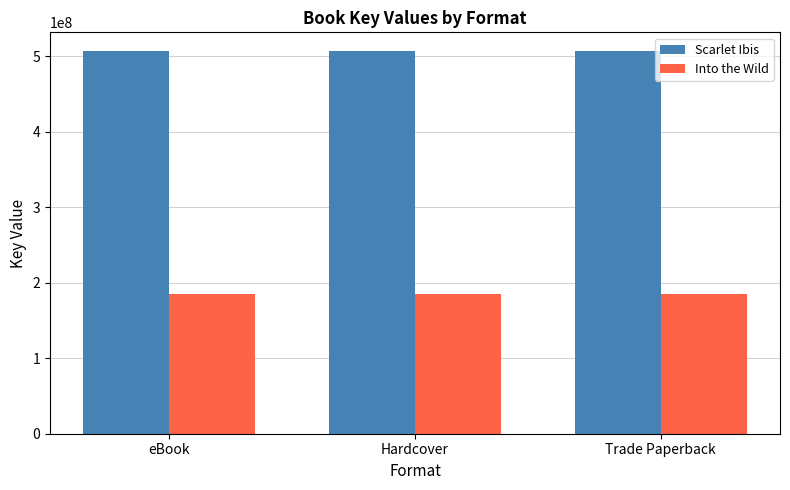

What is the spread (max minus min) of values at Hardcover?

320923640